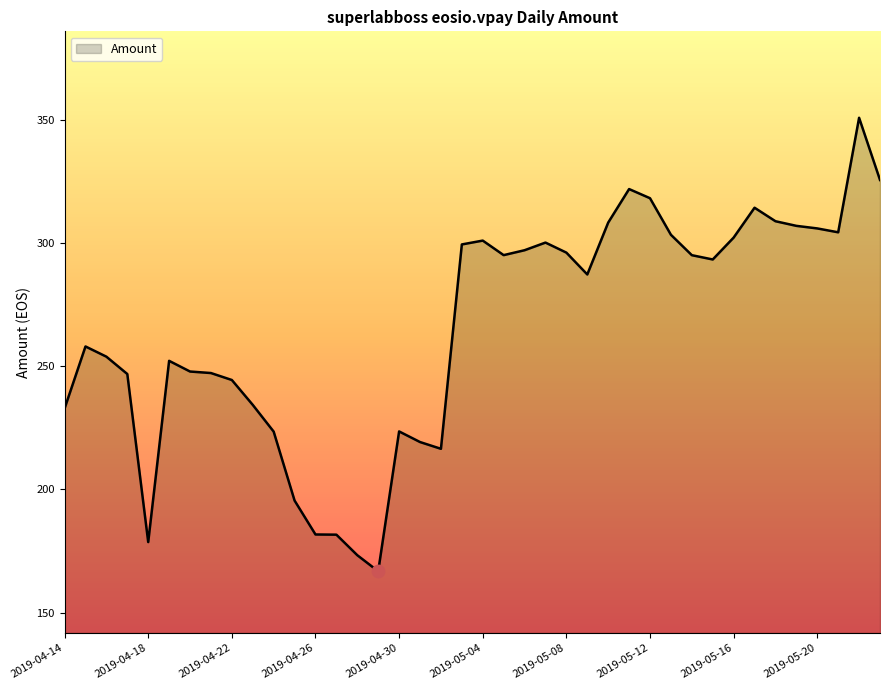

Count the number of values greater than 293.

20